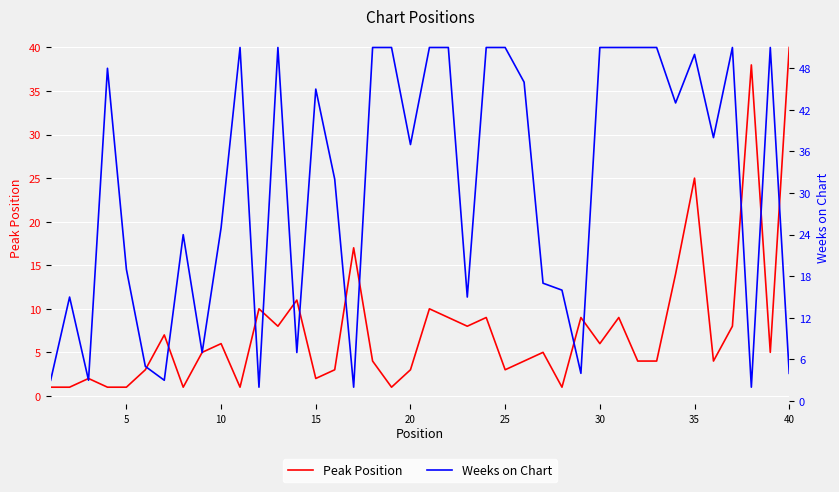

True or false: Peak Position and Weeks on Chart cross at least once.

True